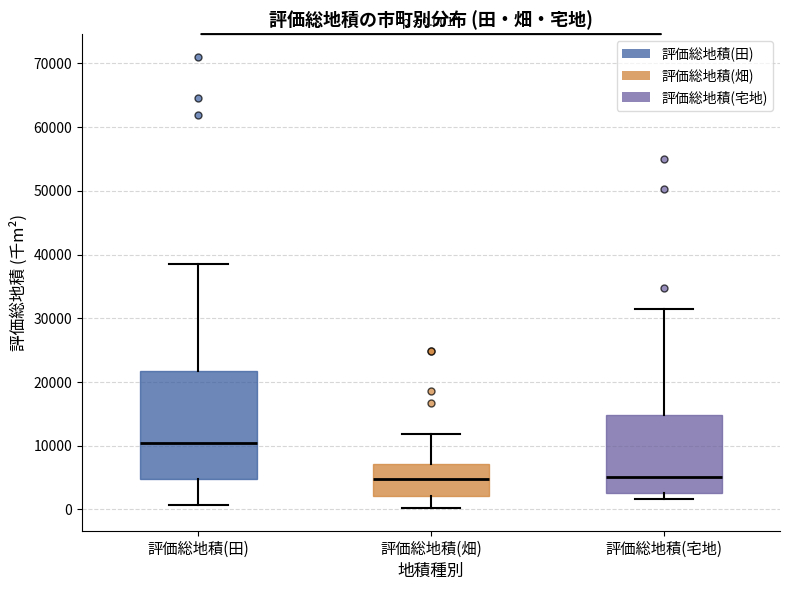

Which box is the tallest, from its lower edge to its upper edge?

評価総地積(田)